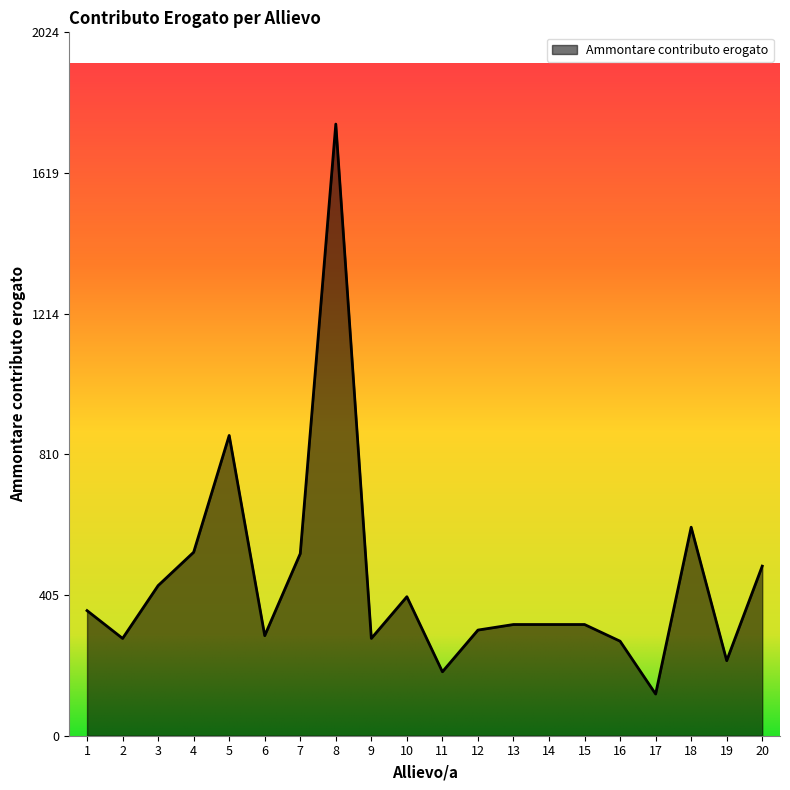

Read the value at 3, to the nearest 10.

430